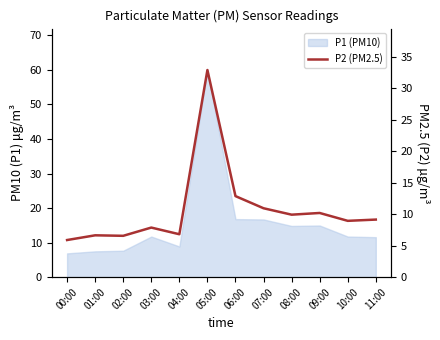

Which has a higher value, 11:00 or 05:00?

05:00